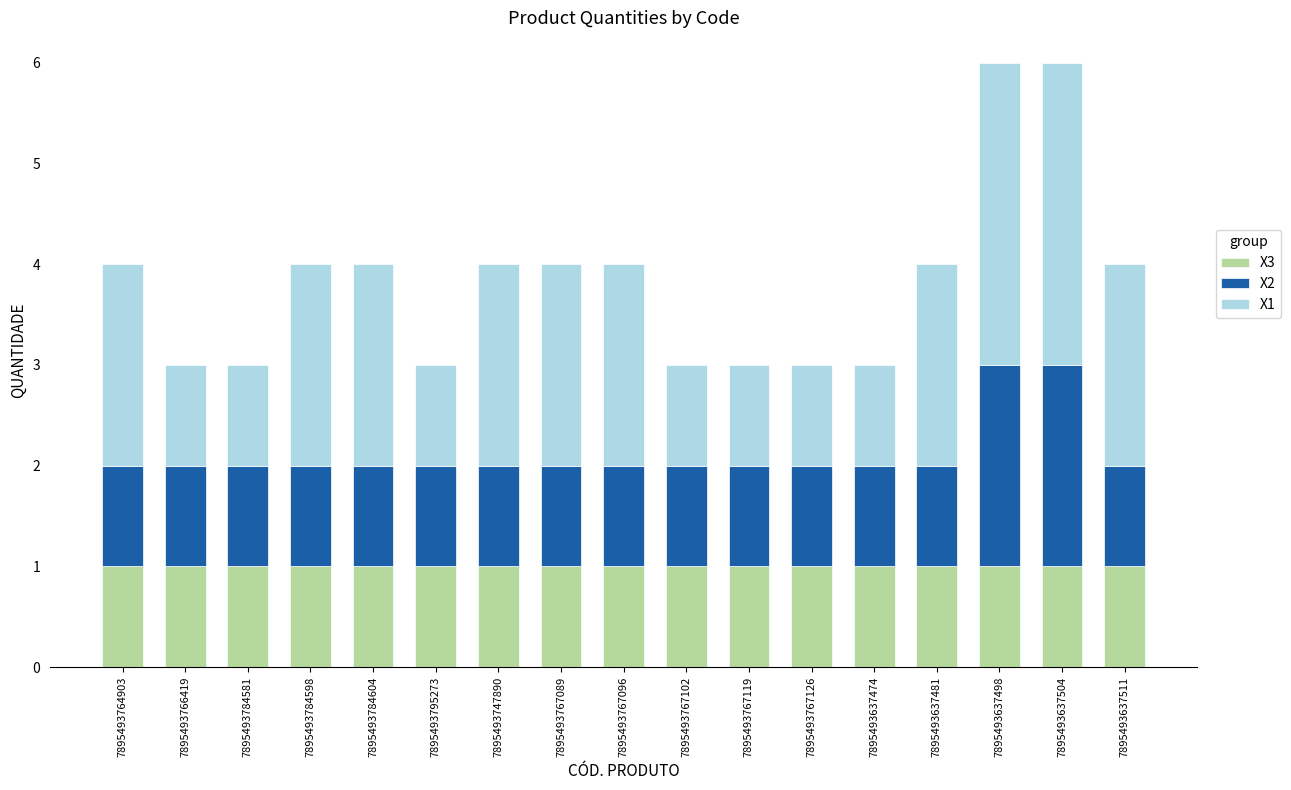

What is the total value across all series at 7895493637504?

6